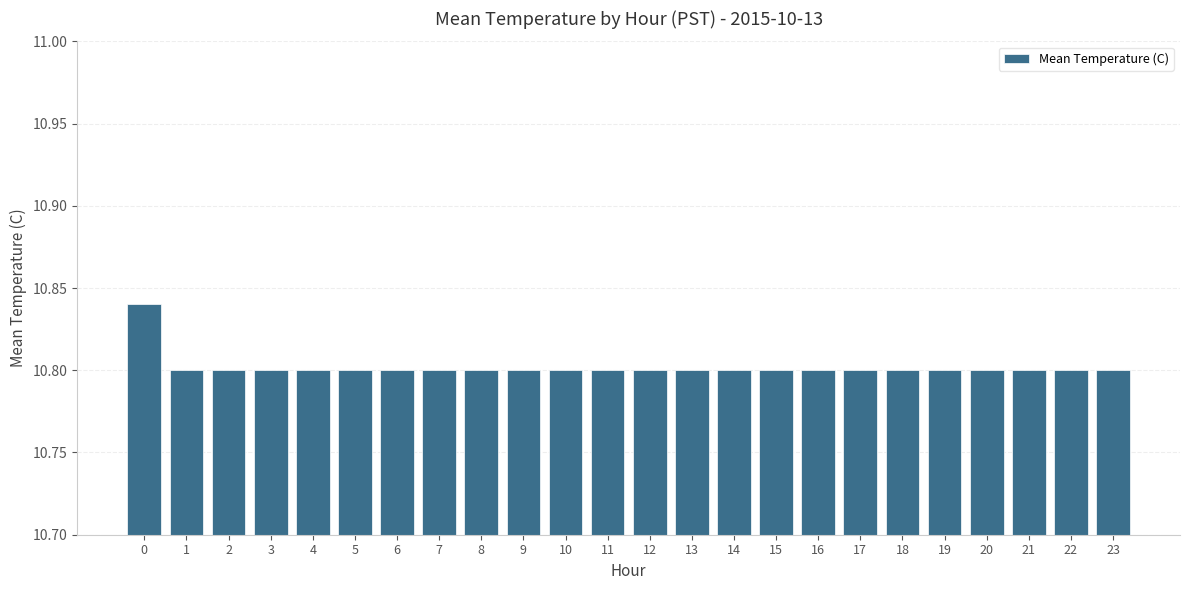

What is the sum of all values?

259.2